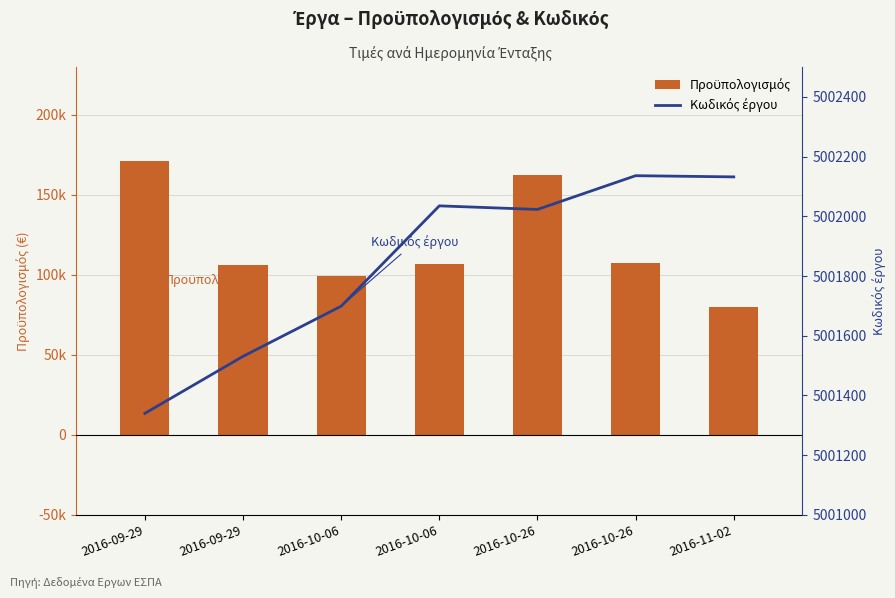

Which has a higher value, 2016-11-02 or 2016-10-26?

2016-10-26